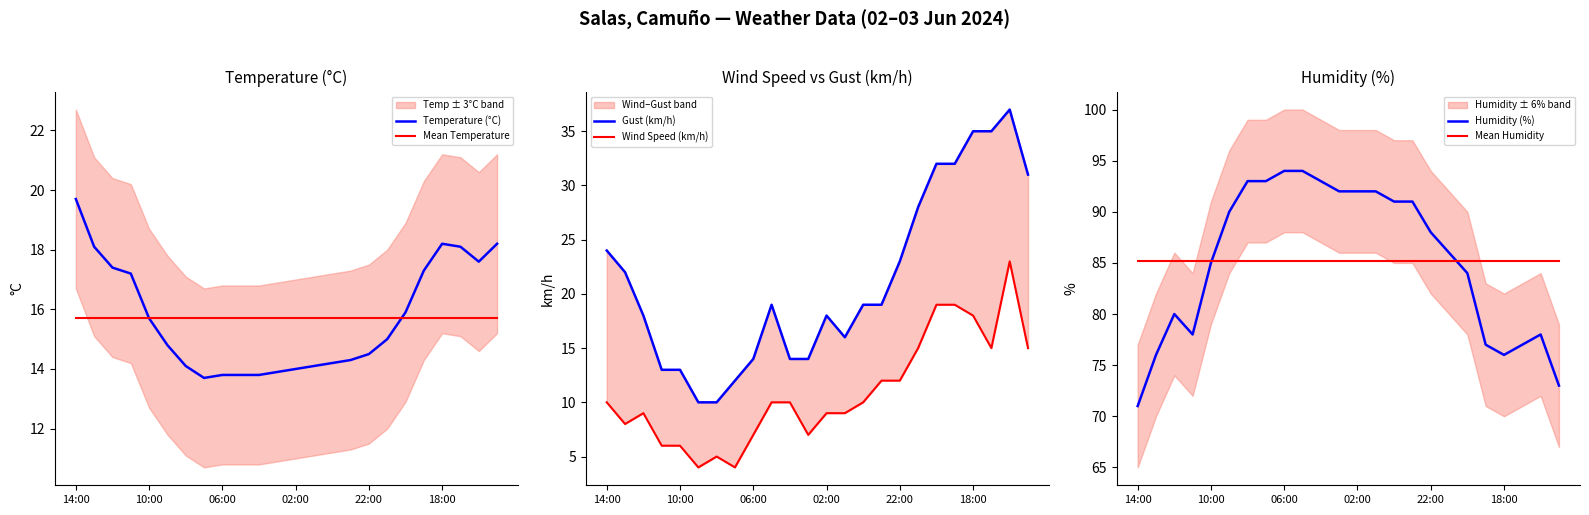

How many distinct data groups are displayed?

6